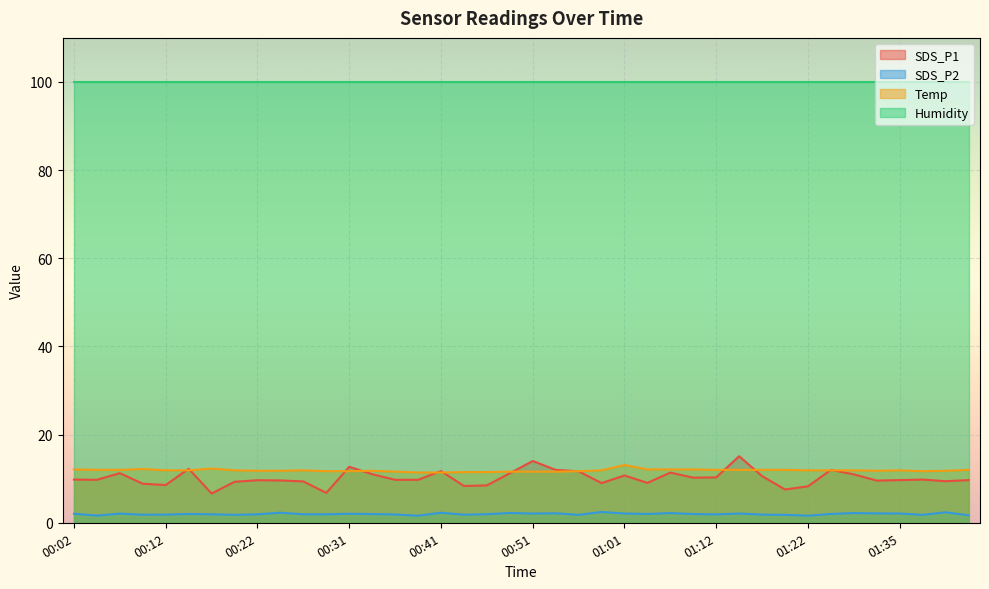

Which series has the largest total across all categories?

Humidity